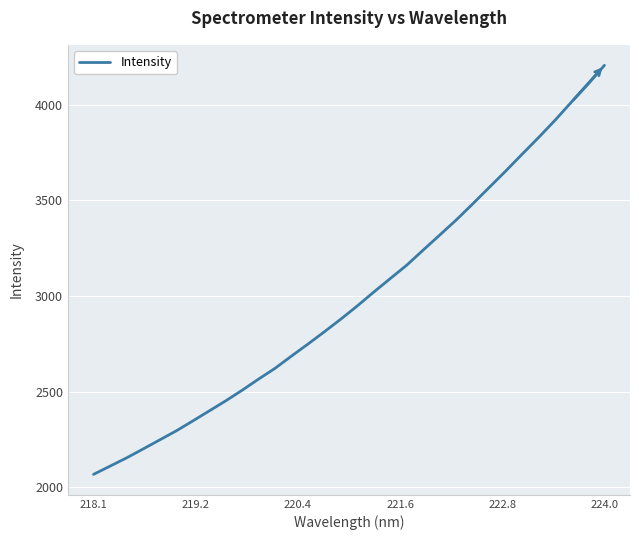

What is the smallest value displayed?

2067.4